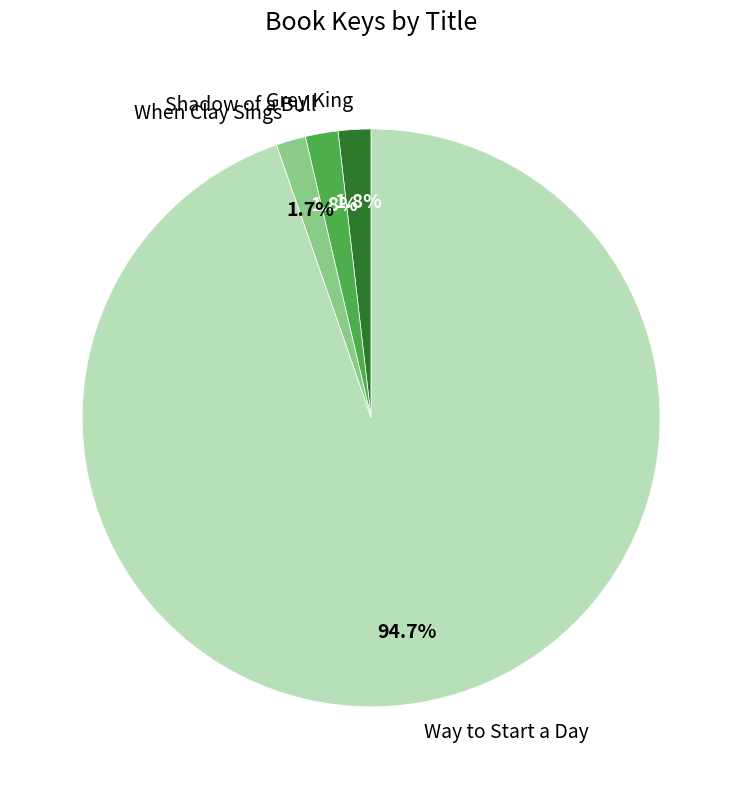

Does Shadow of a Bull represent more than half of the total?

No